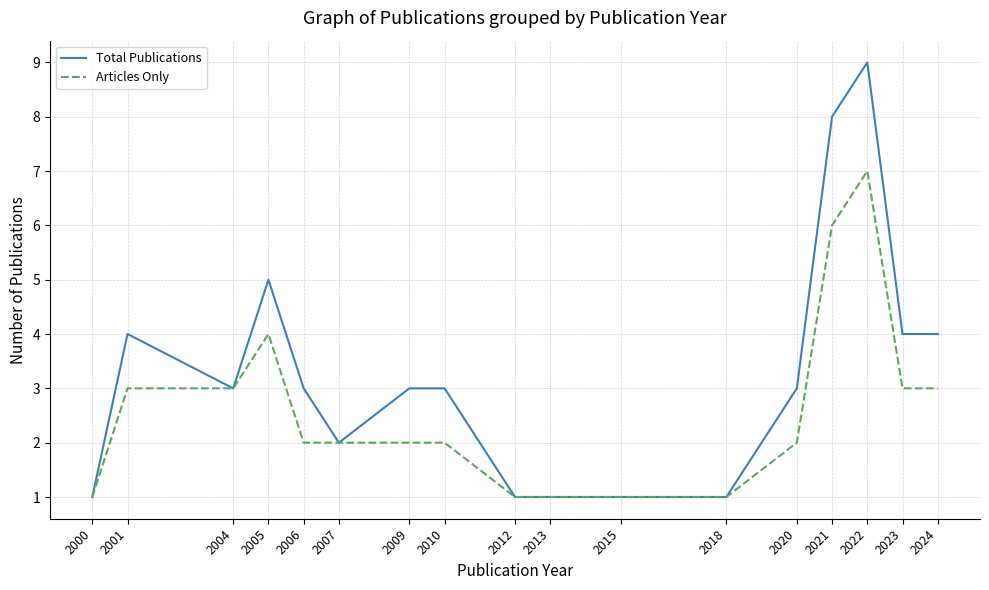

Which series changed the most between 2009 and 2012?

Total Publications